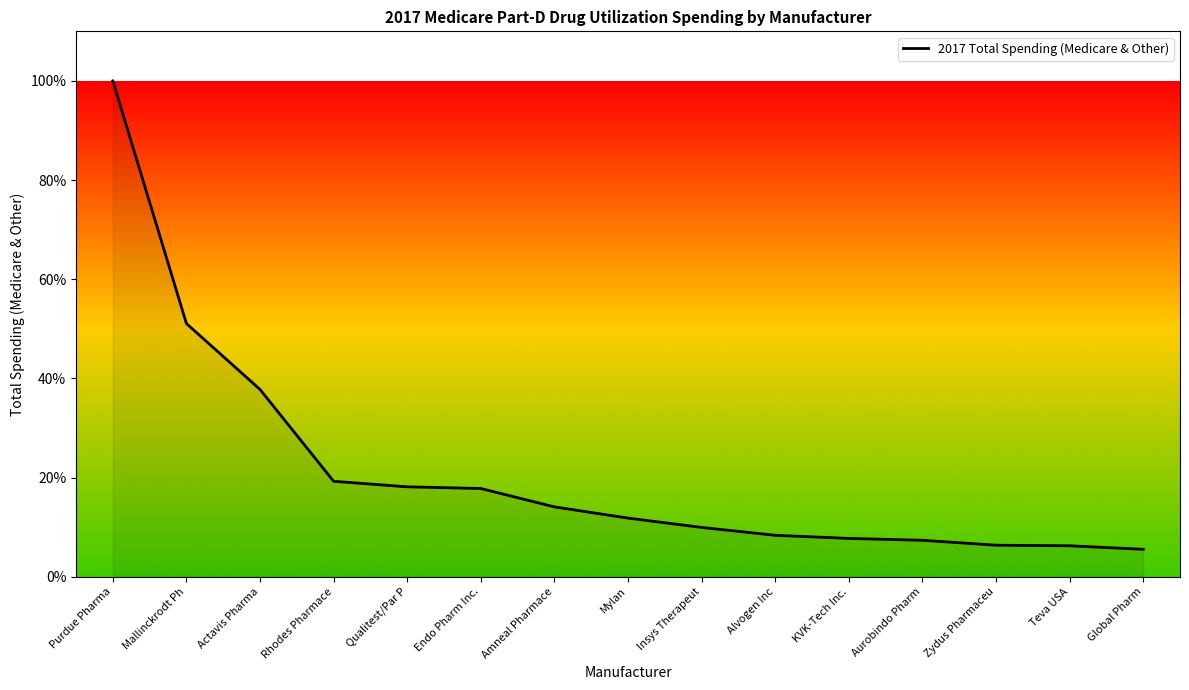

Count the number of values greater than 11.

8